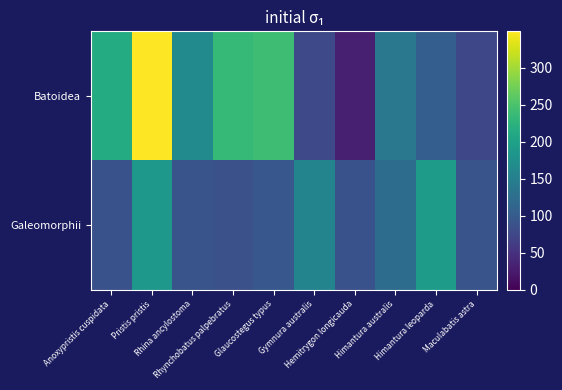

Reading left to right, what are all the values shown in this chart?

Batoidea: Anoxypristis cuspidata=215	Pristis pristis=349	Rhina ancylostoma=165	Rhynchobatus palpebratus=234	Glaucostegus typus=240	Gymnura australis=77	Hemitrygon longicauda=31	Himantura australis=140	Himantura leoparda=104	Maculabatis astra=76
Galeomorphii: Anoxypristis cuspidata=88	Pristis pristis=186	Rhina ancylostoma=90	Rhynchobatus palpebratus=87	Glaucostegus typus=95	Gymnura australis=158	Hemitrygon longicauda=88	Himantura australis=123	Himantura leoparda=192	Maculabatis astra=91